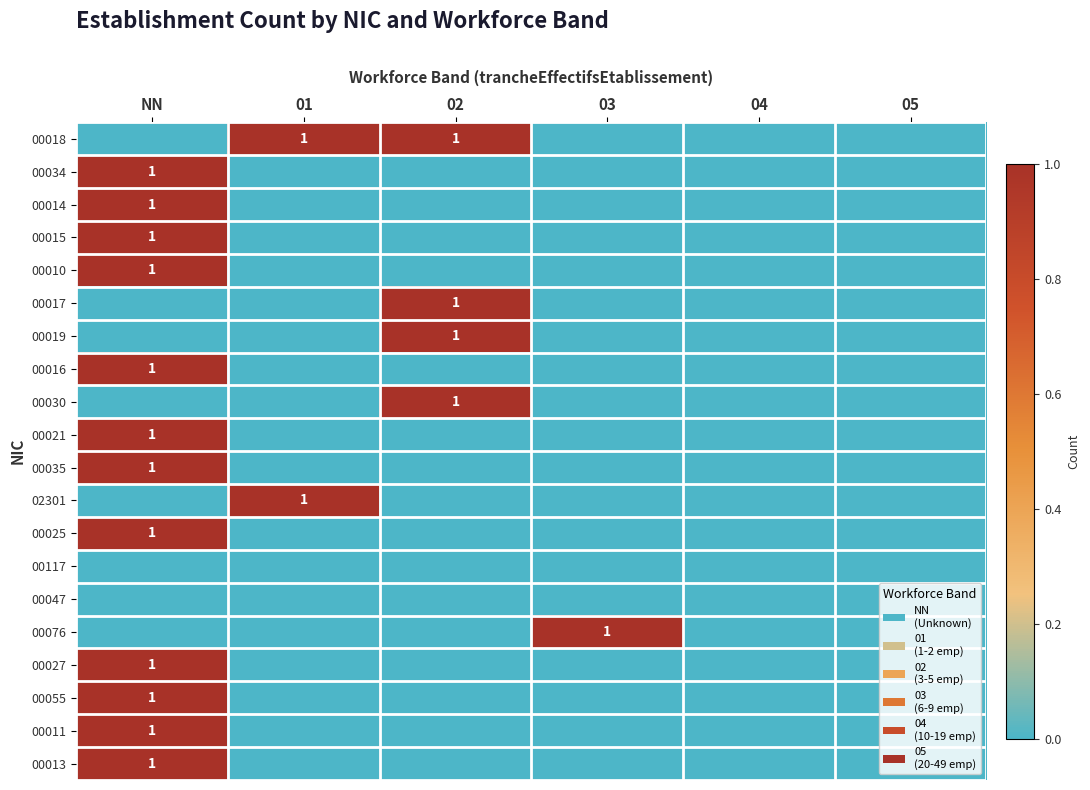

At how many categories does at least one series exceed 0?

4